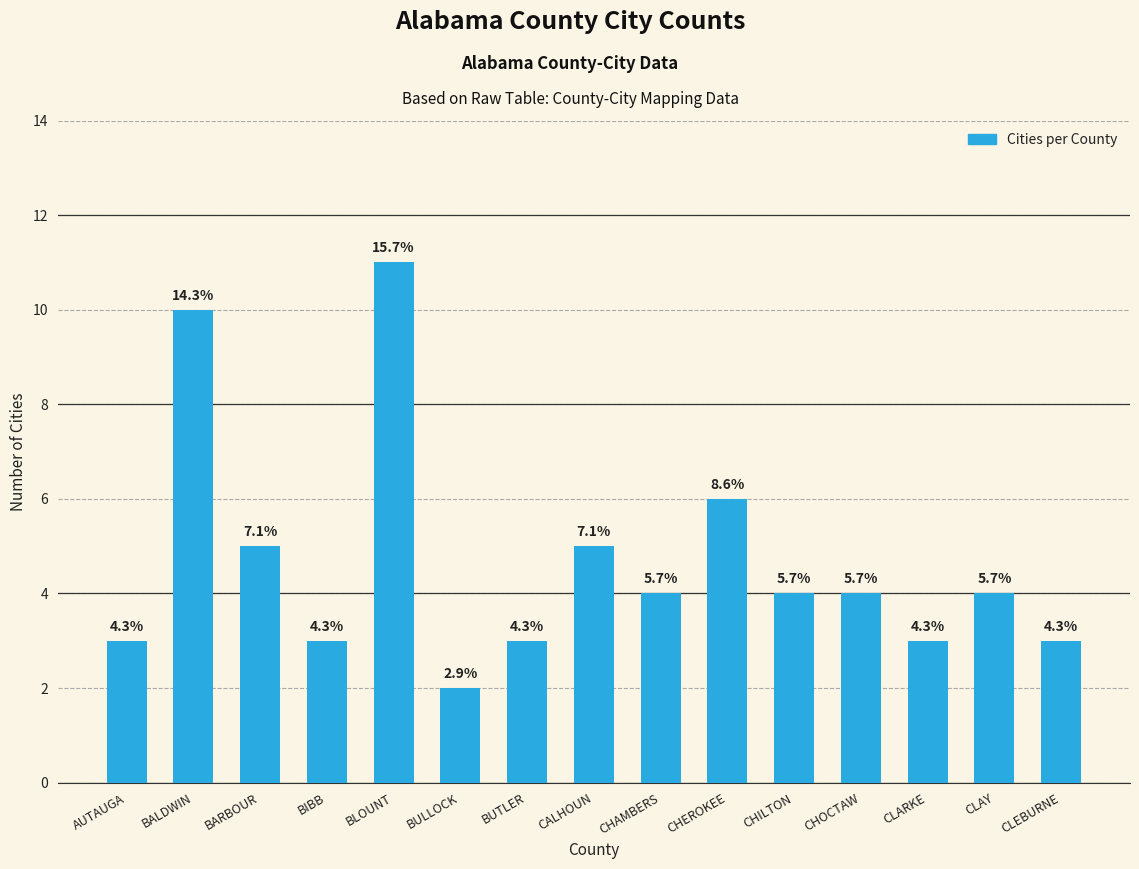

Rank the categories by value from lowest to highest.

BULLOCK, AUTAUGA, BIBB, BUTLER, CLARKE, CLEBURNE, CHAMBERS, CHILTON, CHOCTAW, CLAY, BARBOUR, CALHOUN, CHEROKEE, BALDWIN, BLOUNT